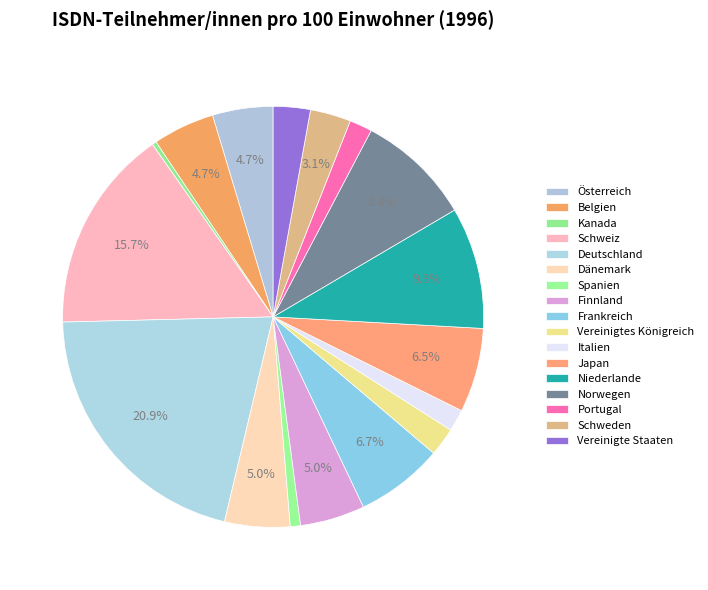

How many slices are in this pie chart?

17